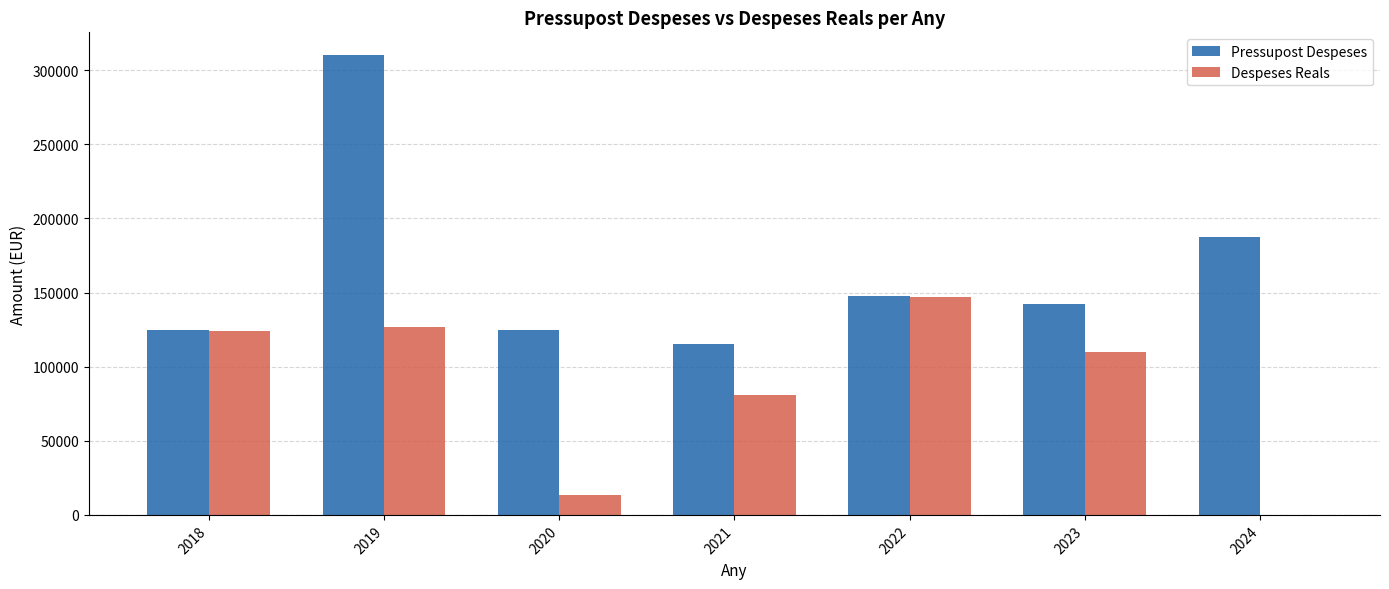

At which label does Pressupost Despeses first exceed 142500?

2019